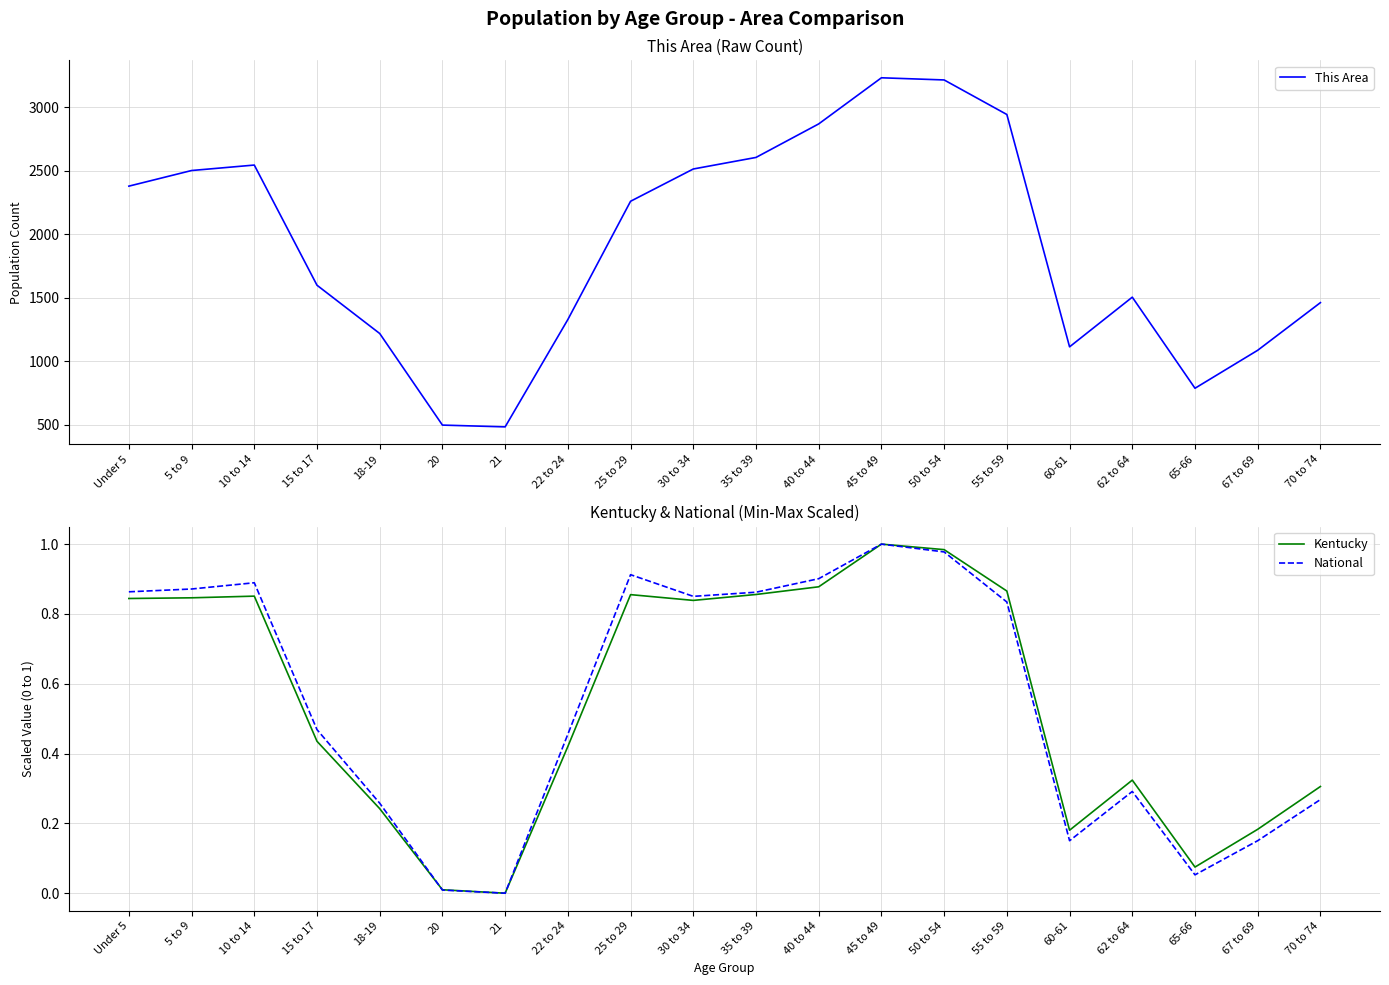

Reading left to right, what are all the values shown in this chart?

This Area: 2377.0	2500.0	2543.0	1597.0	1217.0	496.0	482.0	1327.0	2258.0	2512.0	2603.0	2867.0	3230.0	3213.0	2941.0	1112.0	1503.0	786.0	1085.0	1460.0
Kentucky: 0.8	0.8	0.9	0.4	0.2	0.0	0.0	0.4	0.9	0.8	0.9	0.9	1.0	1.0	0.9	0.2	0.3	0.1	0.2	0.3
National: 0.9	0.9	0.9	0.5	0.3	0.0	0.0	0.5	0.9	0.9	0.9	0.9	1.0	1.0	0.8	0.2	0.3	0.1	0.2	0.3